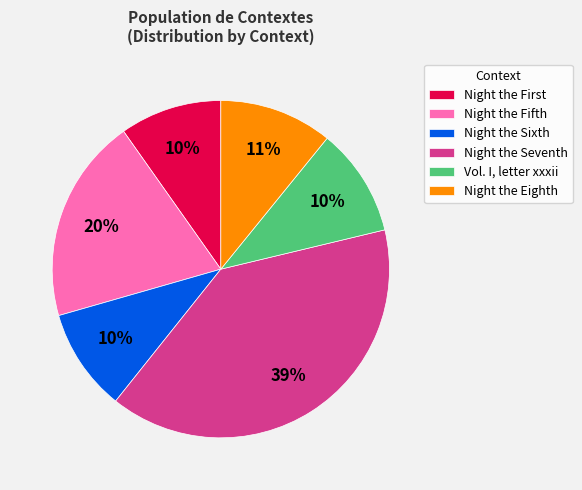

To the nearest percent, what portion does Night the Fifth represent?

20%